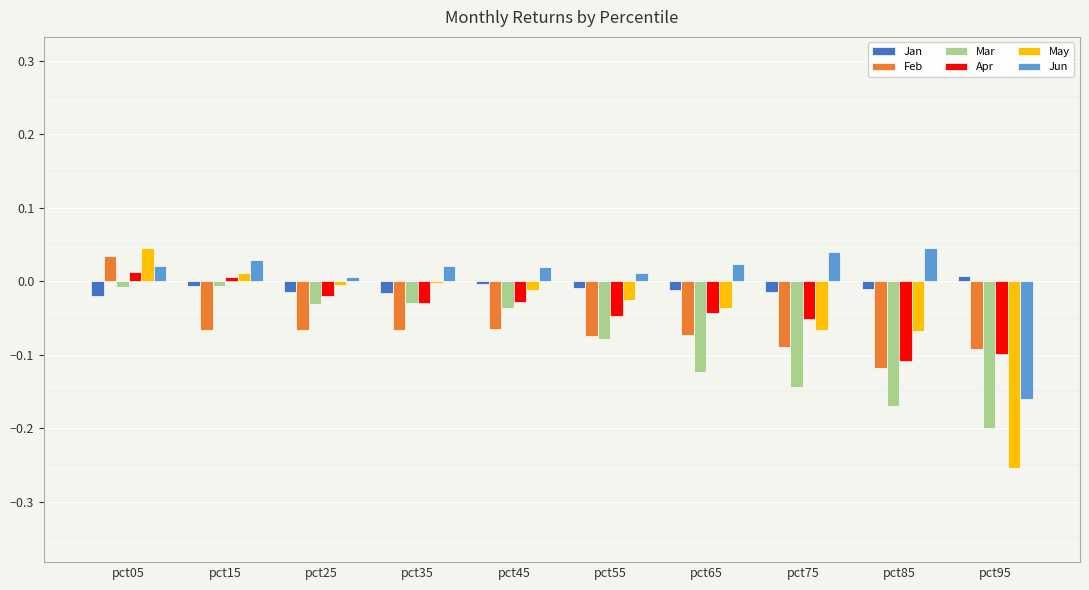

How many groups of bars are there?

10